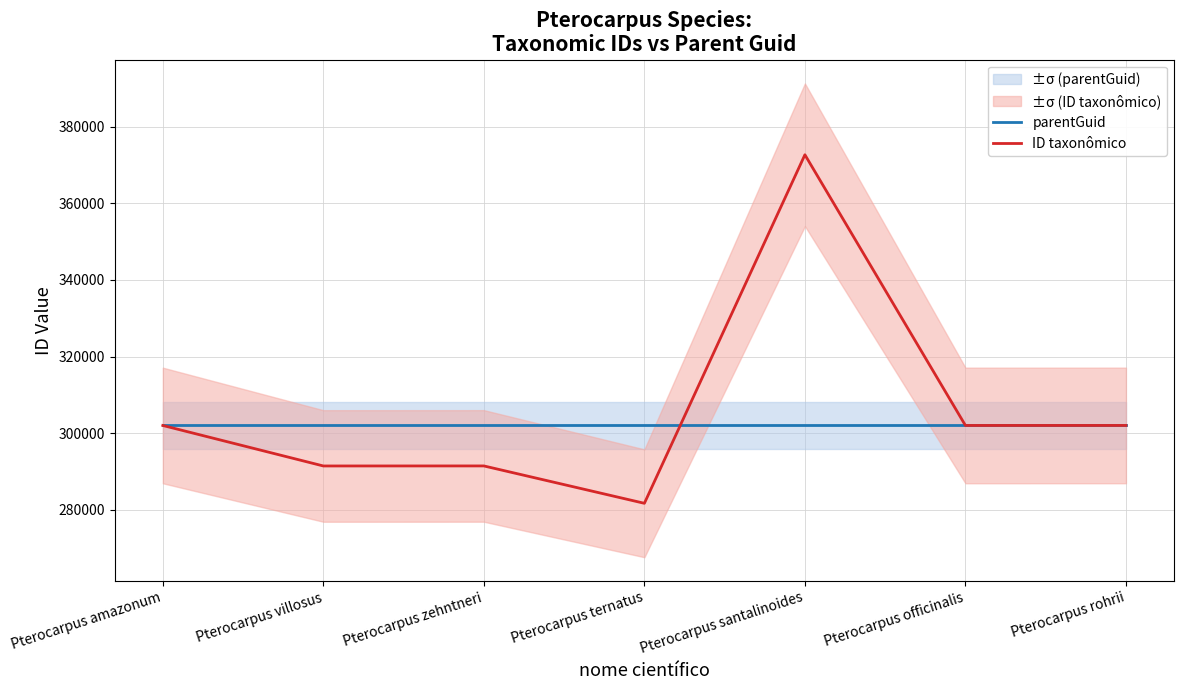

What is the value of the ID taxonômico point at the 3rd from the left?

291431